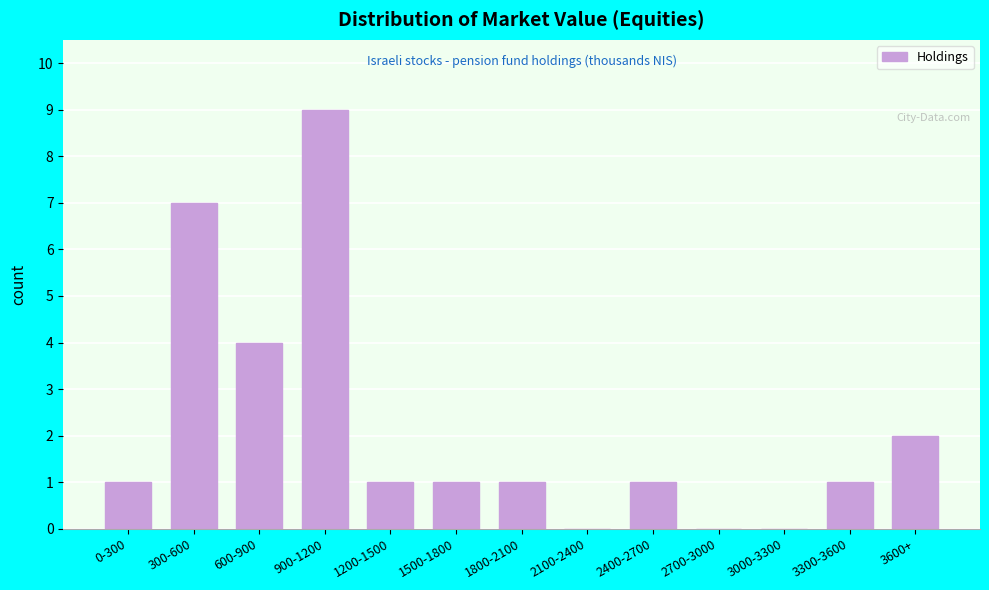

Reading left to right, what are all the values shown in this chart?

0-300=1	300-600=7	600-900=4	900-1200=9	1200-1500=1	1500-1800=1	1800-2100=1	2100-2400=0	2400-2700=1	2700-3000=0	3000-3300=0	3300-3600=1	3600+=2